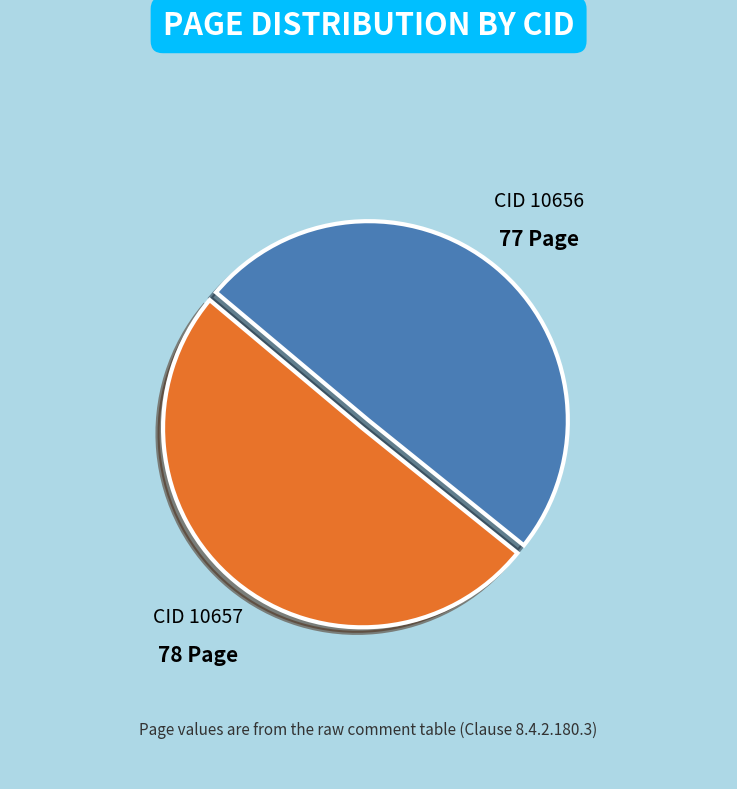

Is there any slice that represents more than half of the pie?

Yes